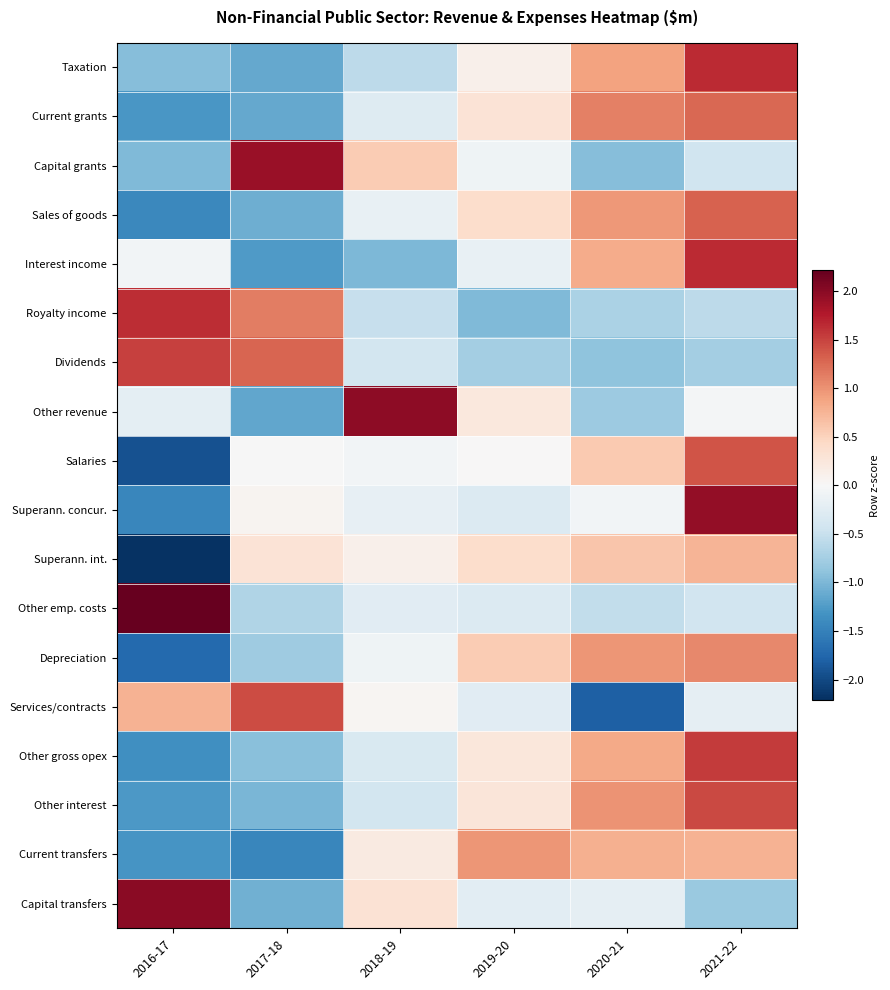

Which series has the widest spread of values?

Superann. concur.